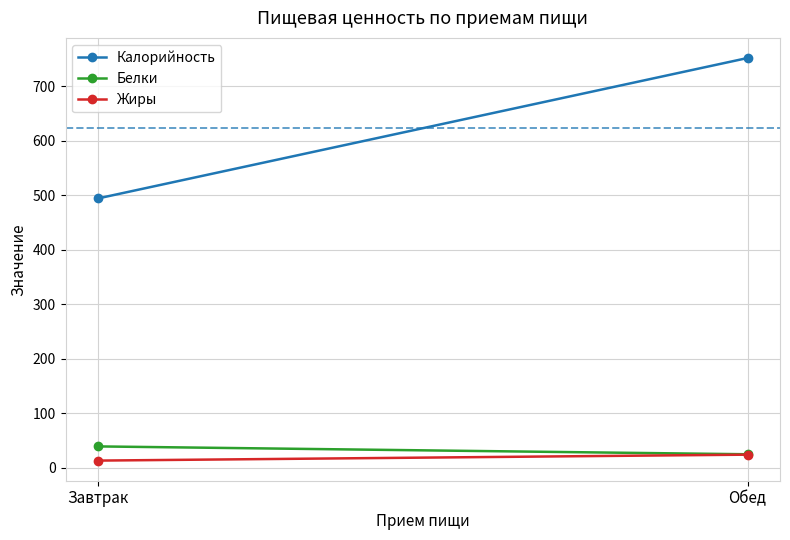

What is the lowest value of the Белки series?

25.1